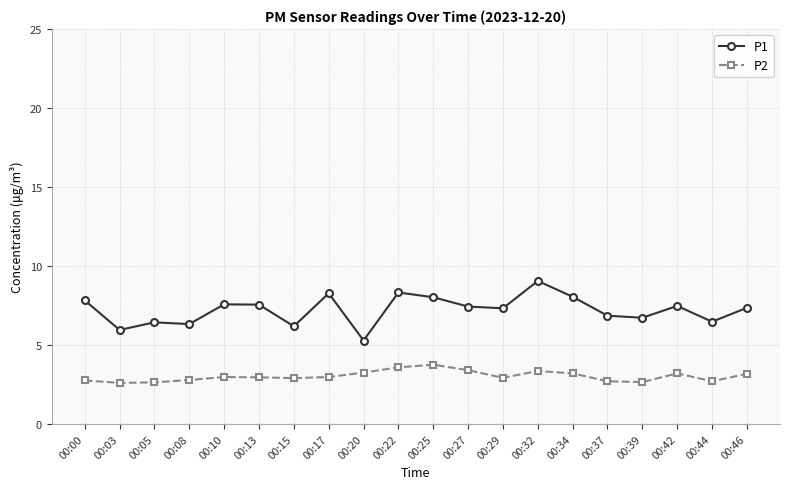

Is it true that P2 equals 2.7 at 00:44?

True